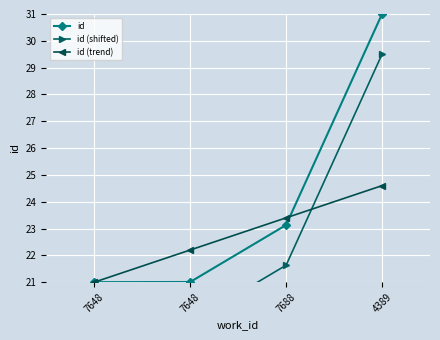

True or false: id and id (trend) cross at least once.

True